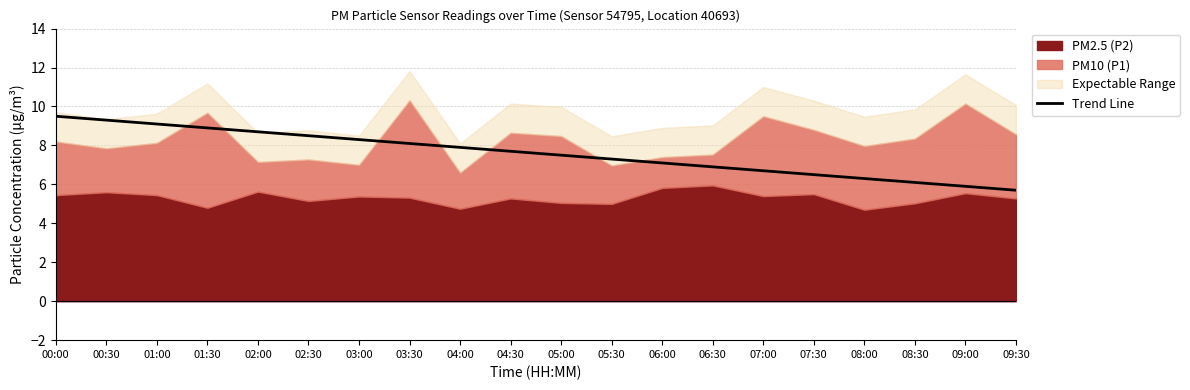

Count the number of categories in the chart.

20